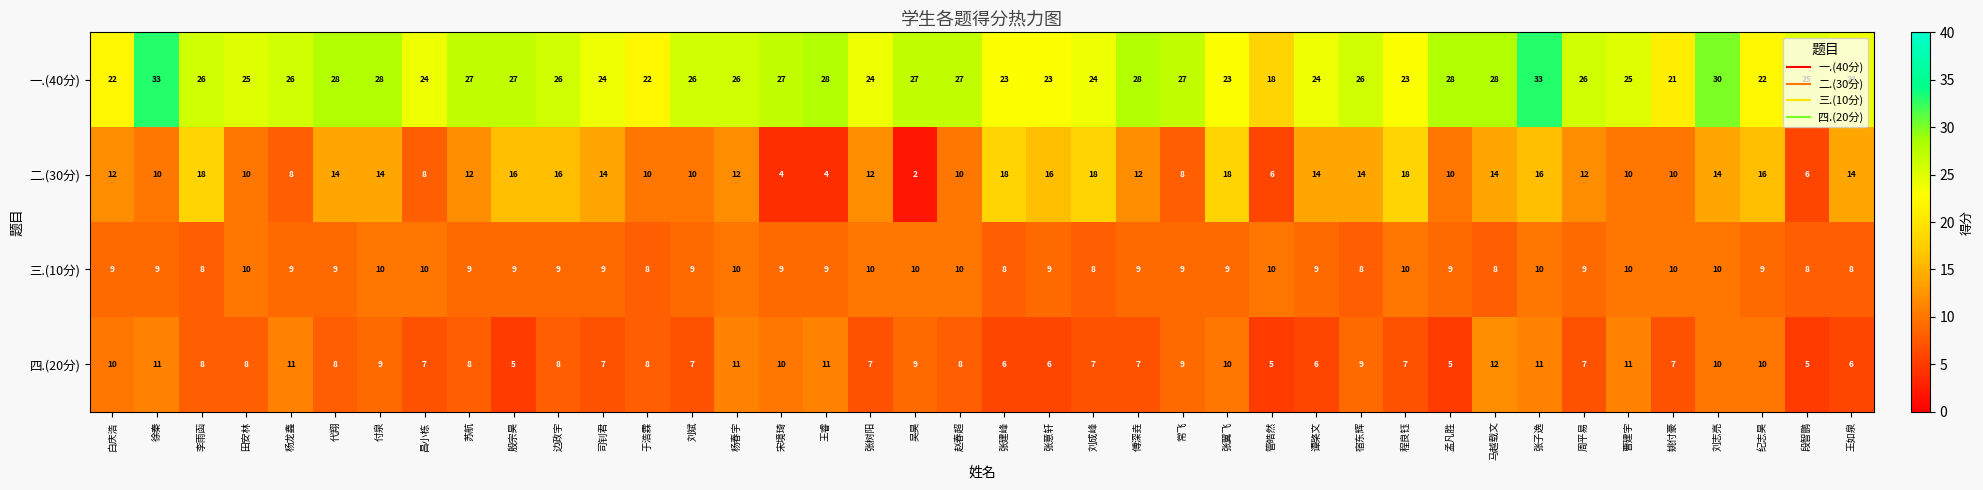

What is the highest value of the 二.(30分) series?

18